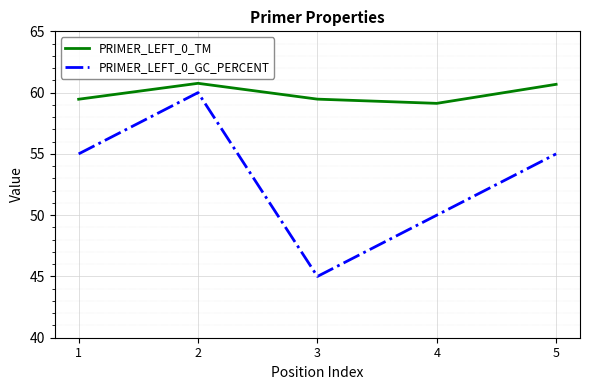

True or false: PRIMER_LEFT_0_TM has a value of 59.5 at 1.

True